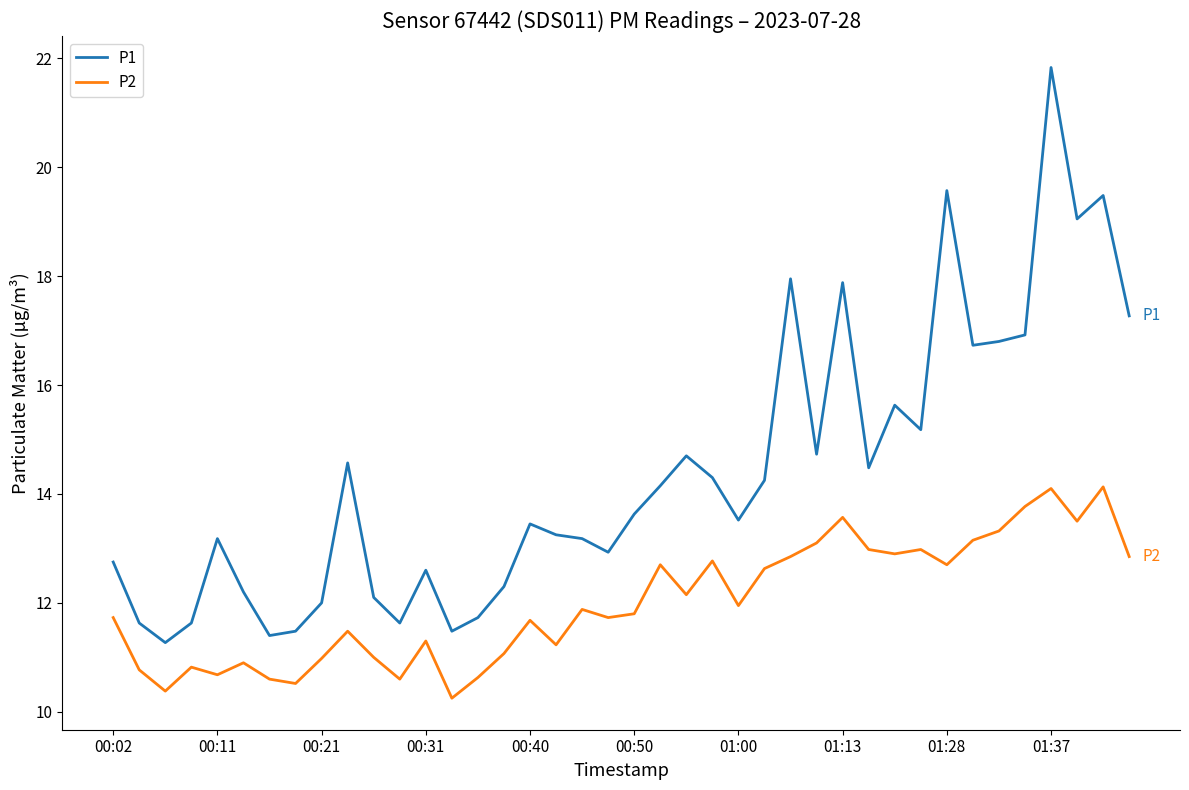

Rank the series by their average value, from highest to lowest.

P1, P2